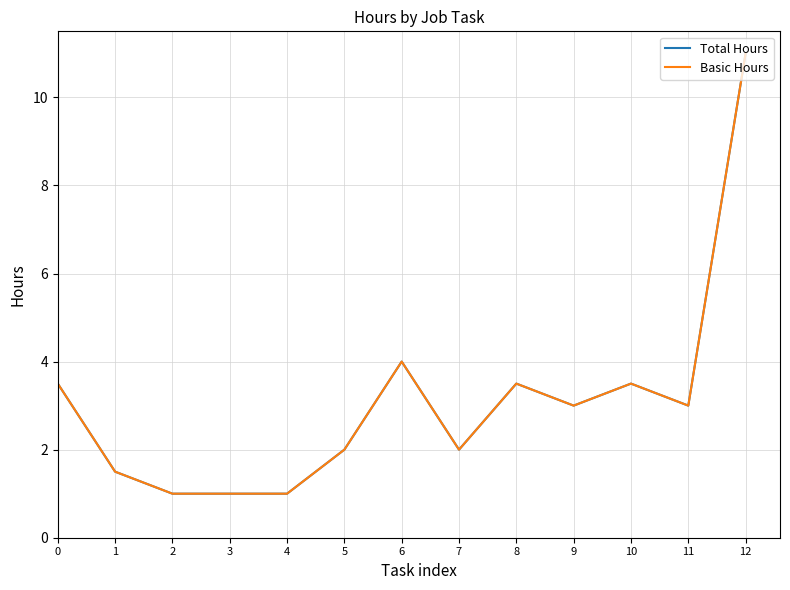

Does the chart display data point markers on the line(s)?

No